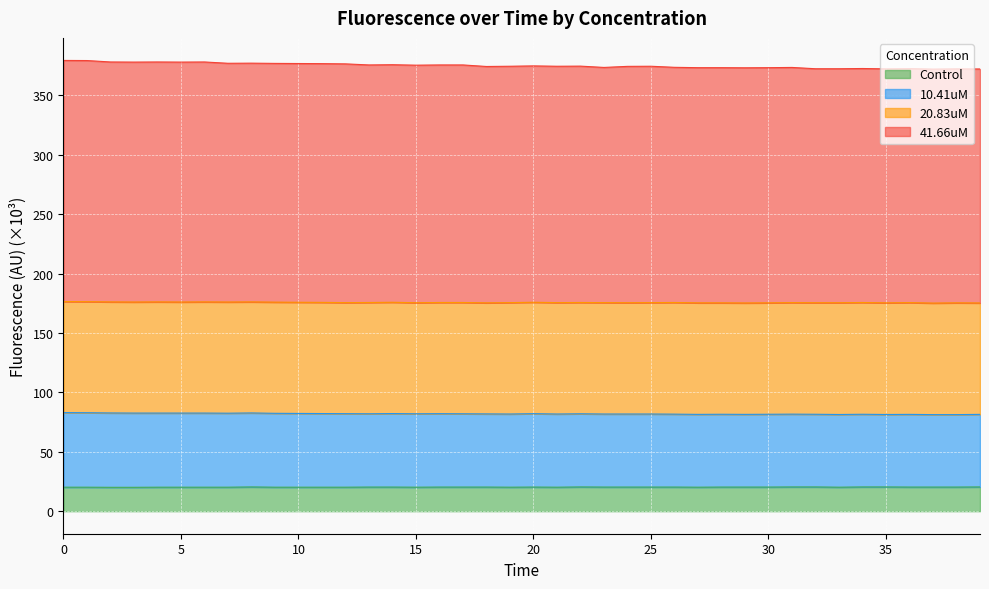

Does the chart display data point markers on the line(s)?

No